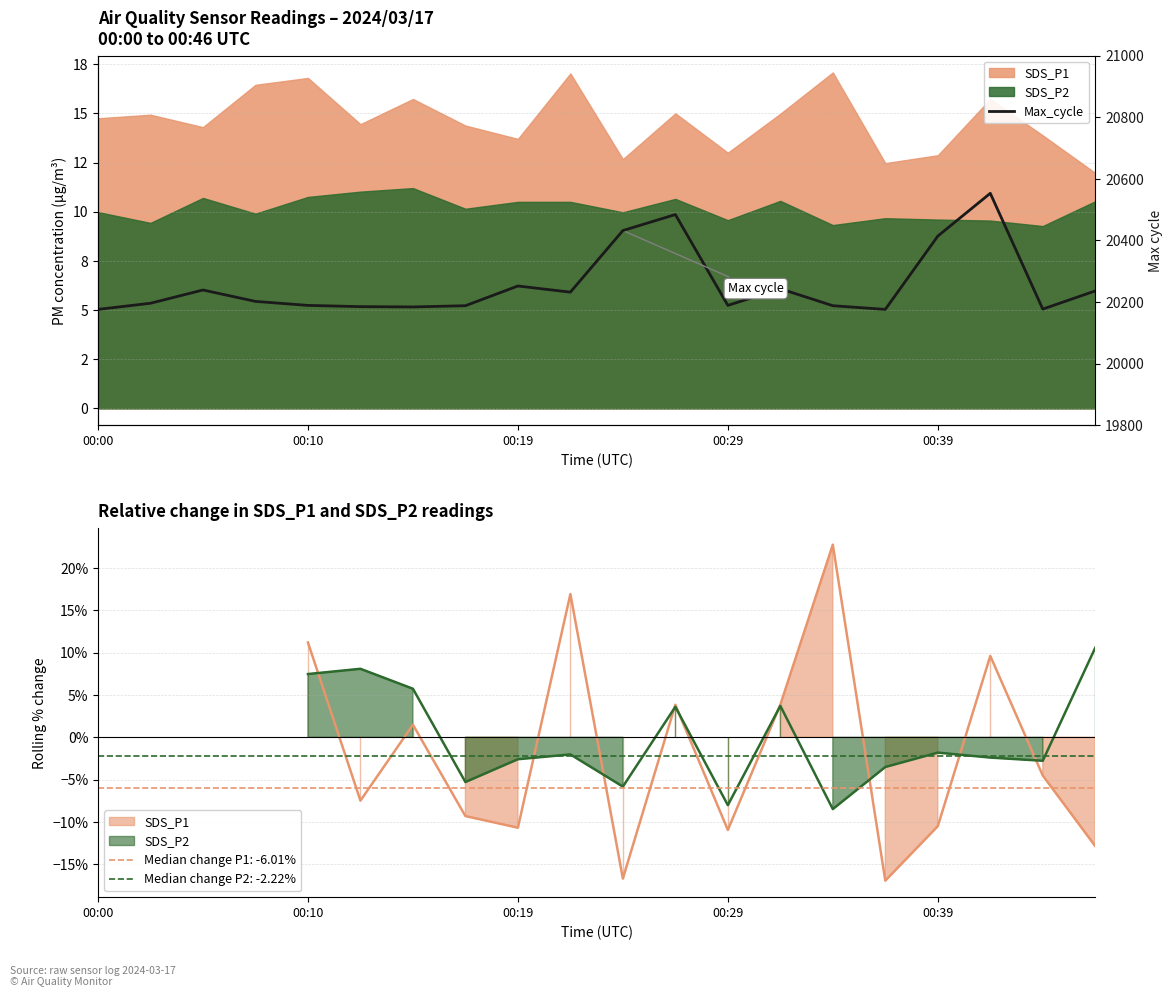

How many data points does each series have?

20